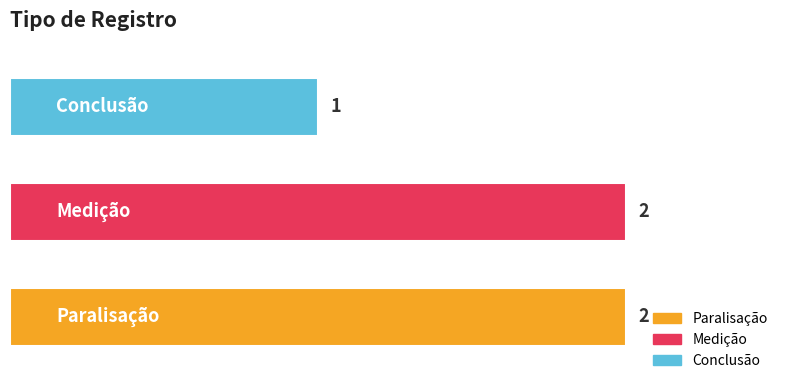

How many bars are there in total?

3